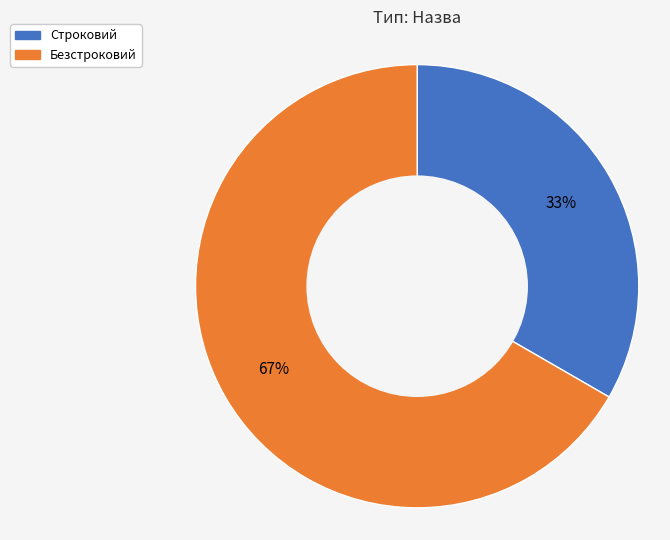

Which has a higher value, Безстроковий or Строковий?

Безстроковий